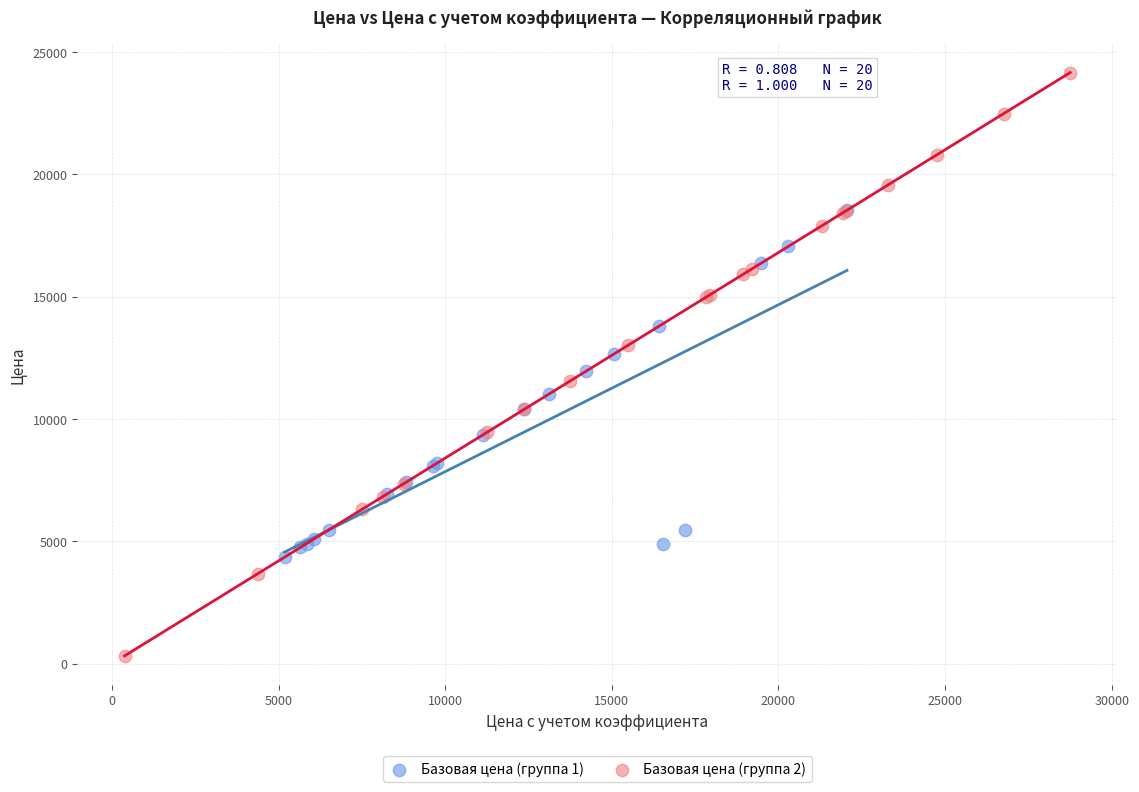

Which series reaches the minimum Y coordinate?

Базовая цена (группа 2)